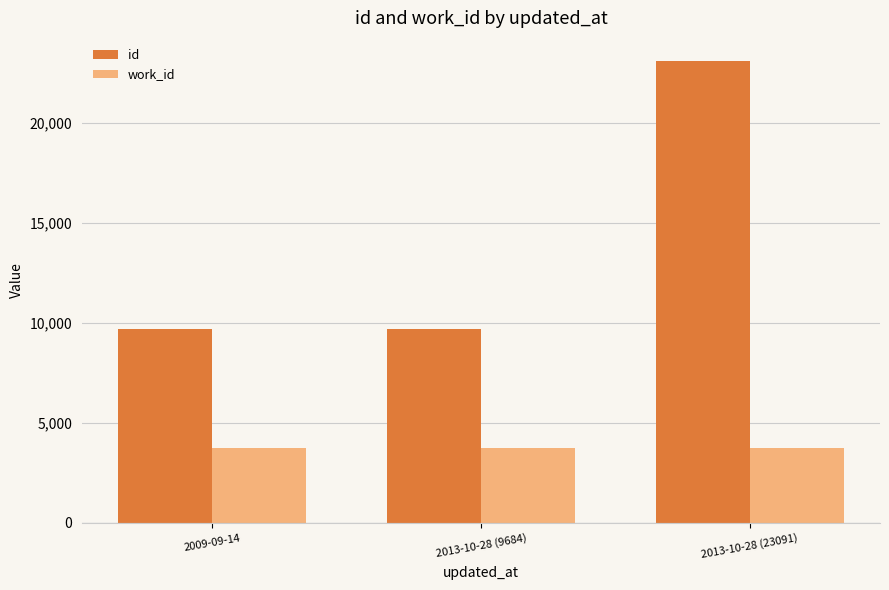

List the series in order of their peak value, lowest first.

work_id, id